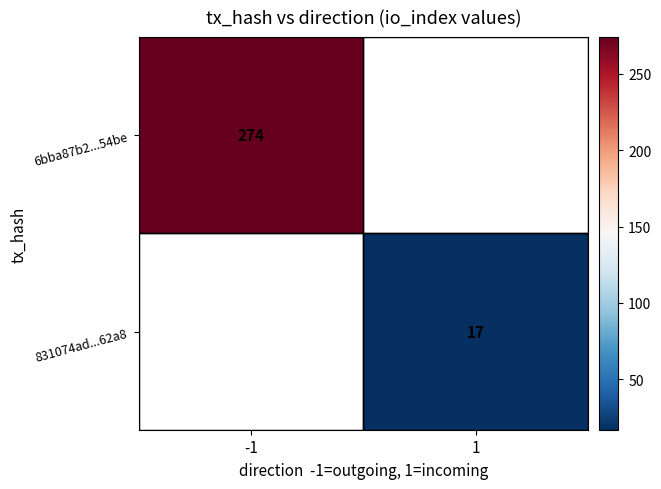

The 831074ad...62a8 series shows 10 at 1. True or false?

False